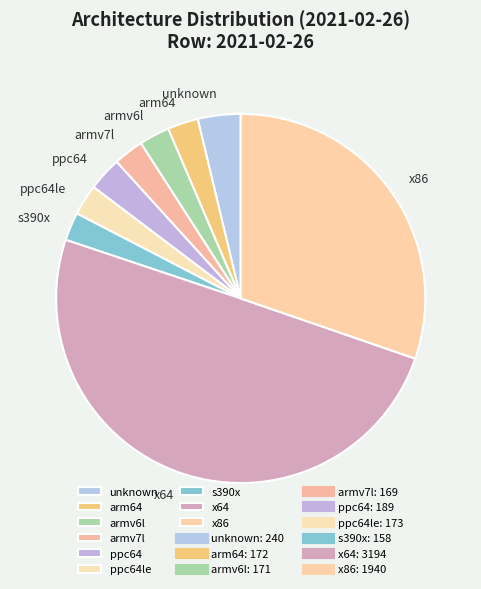

The arm64 slice represents 3% of the pie. True or false?

True